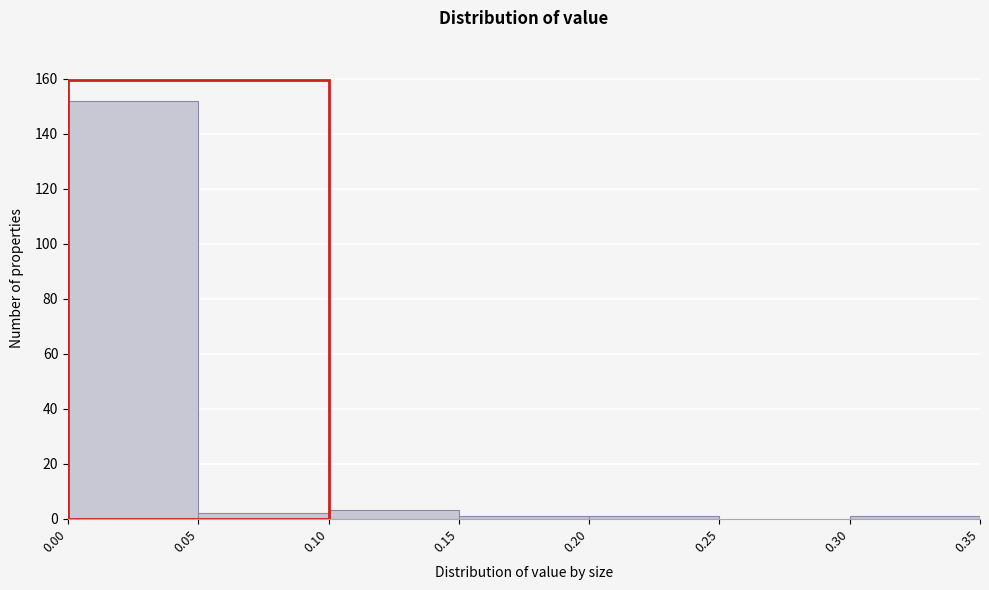

What is the height of the bar covering 0.10 to 0.15 on the x-axis? The values are not printed on the chart, so give them approximately, as read against the axis.

4